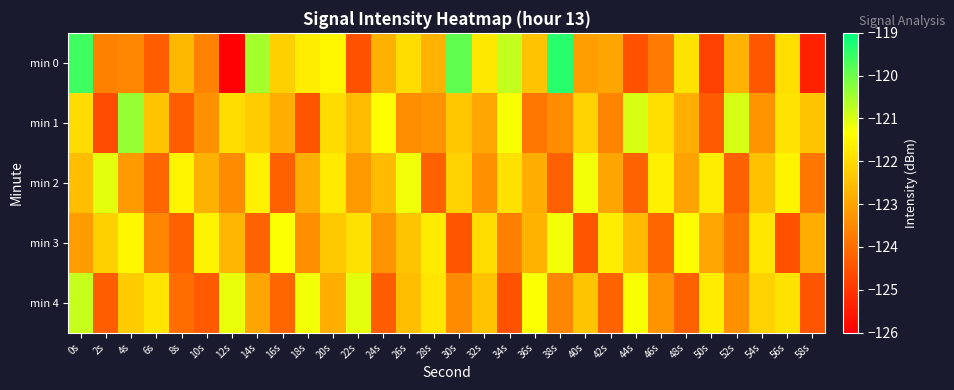

What is the greatest value displayed?

-119.4